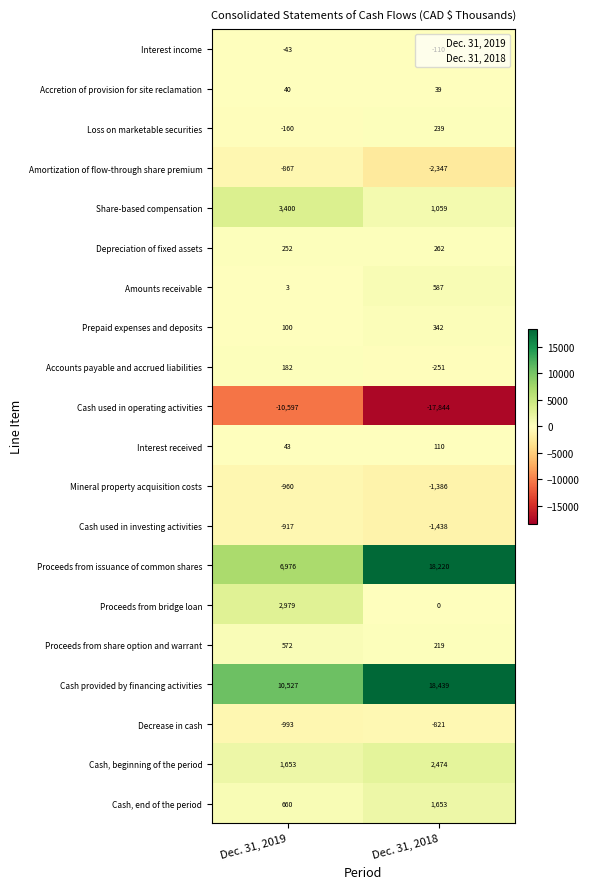

True or false: Share-based compensation has a value of 1059 at Dec. 31, 2018.

True